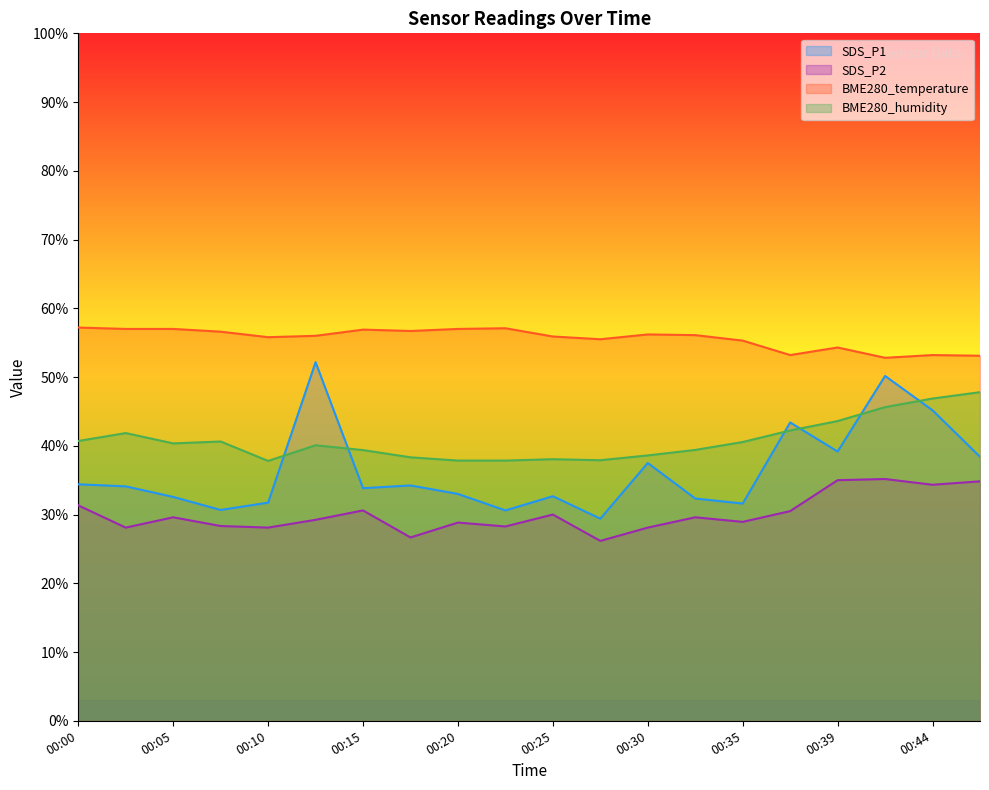

Reading left to right, transcribe all the data shown in this chart.

SDS_P1: 34.4	34.1	32.6	30.7	31.7	52.2	33.8	34.2	33.0	30.6	32.7	29.4	37.5	32.3	31.6	43.4	39.2	50.2	45.2	38.4
SDS_P2: 31.3	28.1	29.6	28.3	28.1	29.2	30.6	26.7	28.8	28.3	30.0	26.2	28.1	29.6	28.9	30.5	35.0	35.2	34.3	34.8
BME280_temperature: 57.2	57.0	57.0	56.6	55.8	56.0	56.9	56.7	57.0	57.1	55.9	55.5	56.2	56.1	55.3	53.2	54.3	52.8	53.2	53.1
BME280_humidity: 40.7	41.8	40.4	40.6	37.8	40.1	39.4	38.3	37.9	37.9	38.0	37.9	38.6	39.4	40.5	42.2	43.6	45.6	46.9	47.8